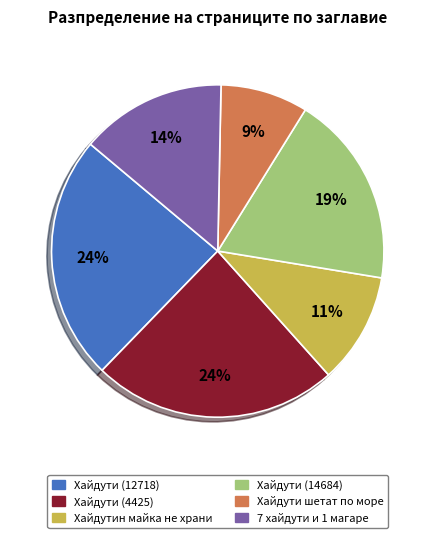

What percentage is the Хайдутин майка не храни slice, to the nearest percent?

11%